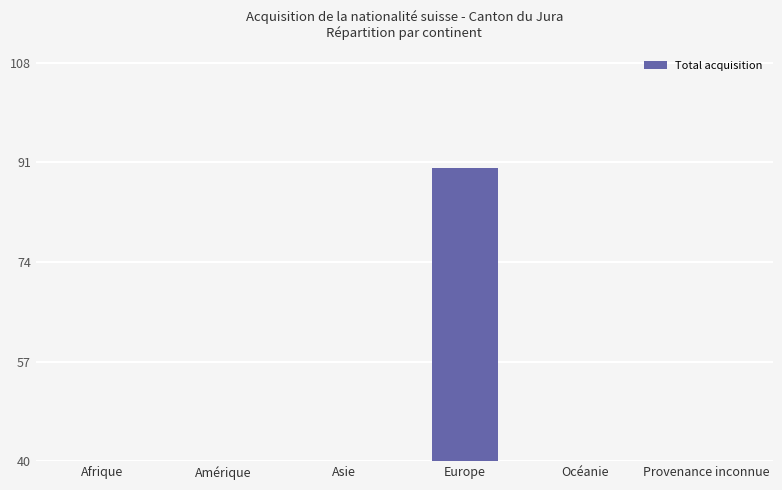

Rank the categories by value from highest to lowest.

Europe, Afrique, Asie, Amérique, Provenance inconnue, Océanie